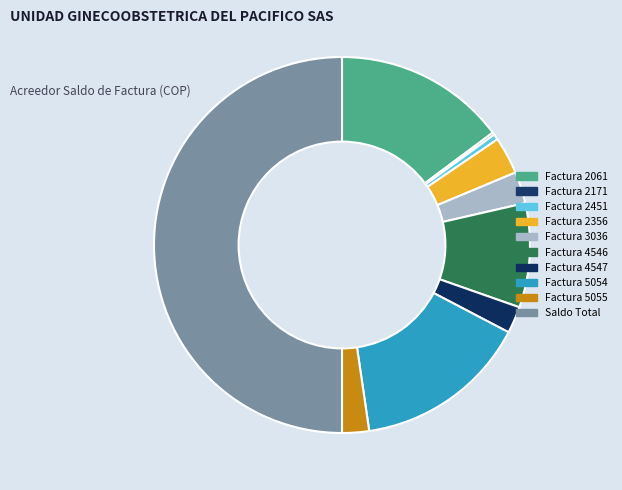

What is the smallest slice in the pie chart?

Factura 2171